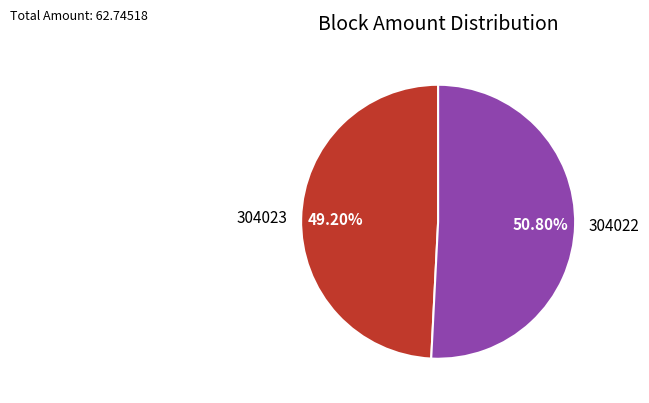

What is the smallest slice in the pie chart?

304023